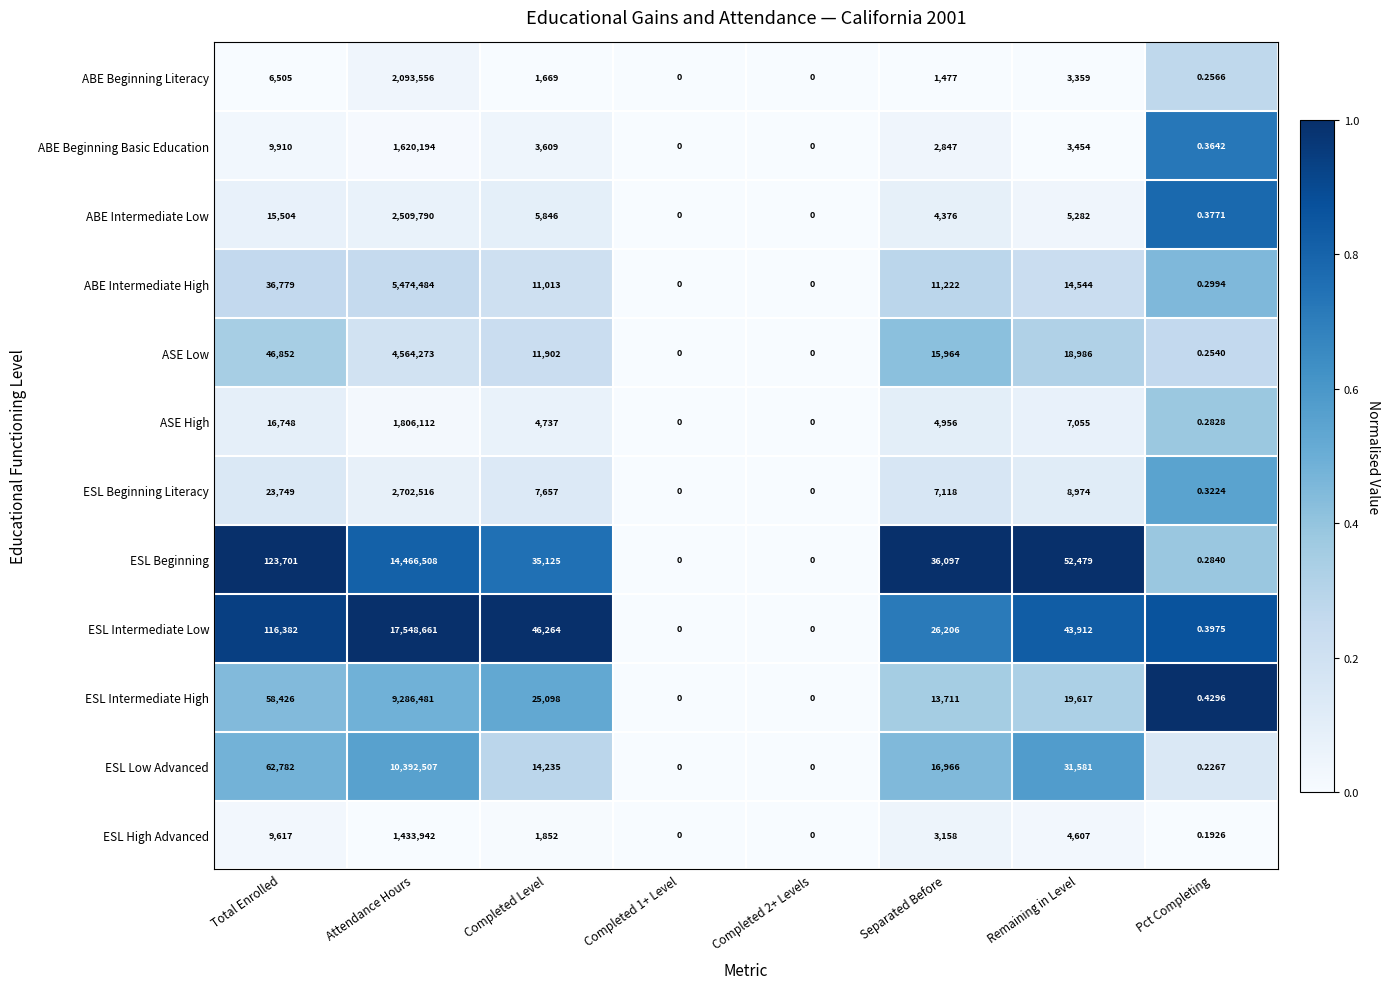

Is the value of ESL Intermediate Low at Attendance Hours greater than the value of ESL High Advanced at Completed Level?

Yes